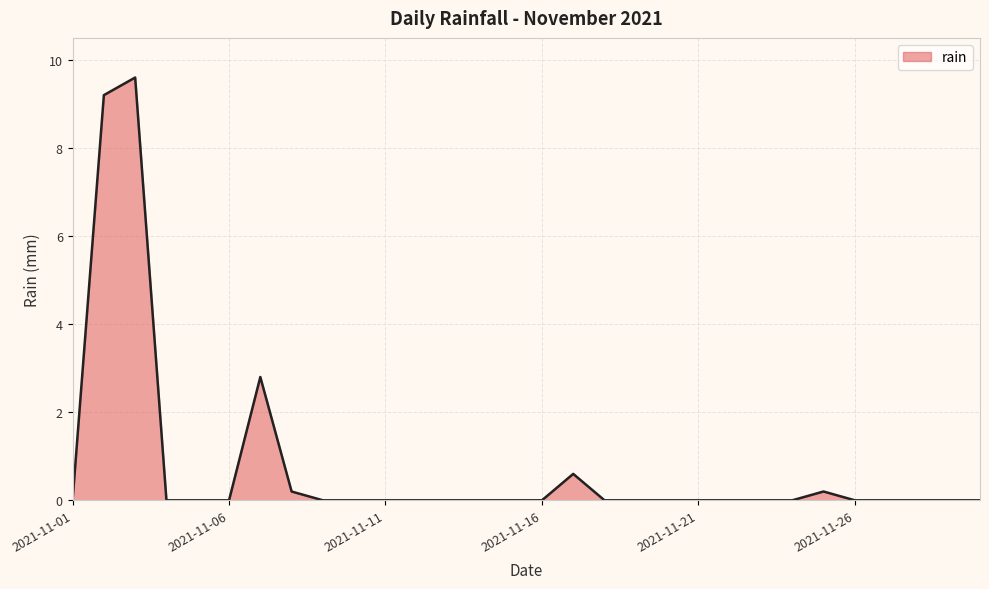

What is the greatest value displayed?

9.6